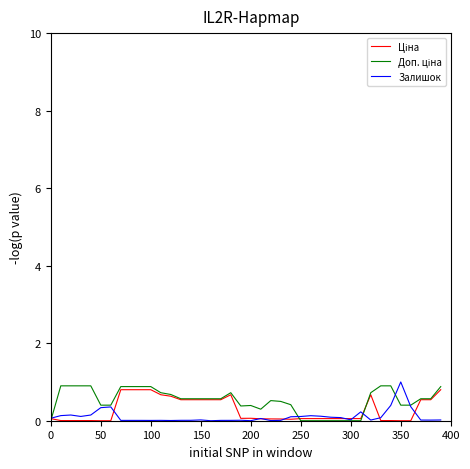

What is the sum of all Залишок values?

4.3